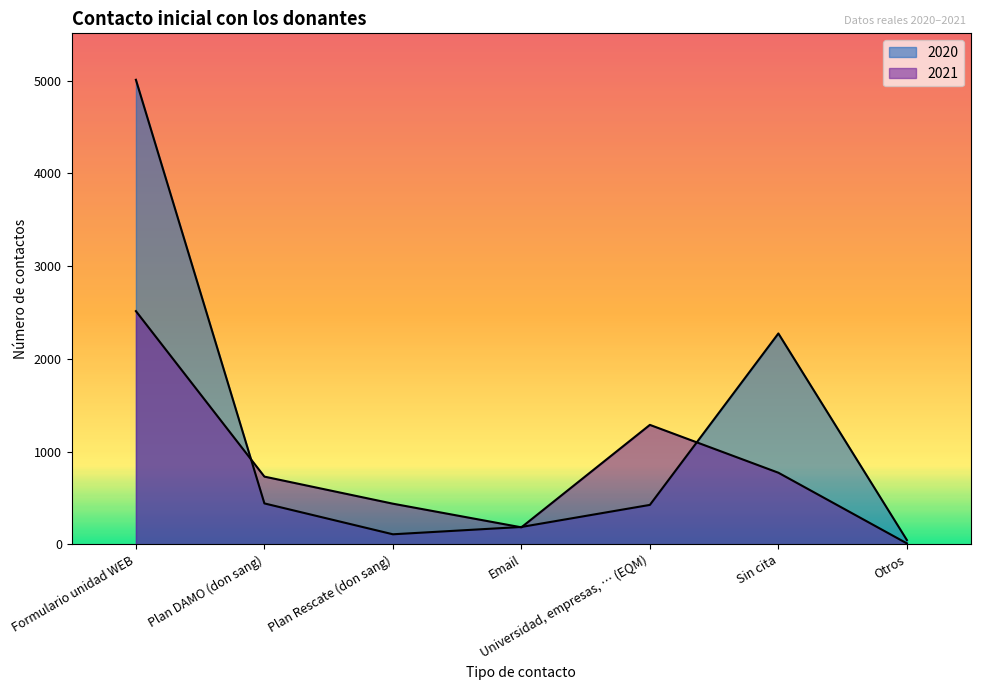

Rank the series by their average value, from lowest to highest.

2021, 2020